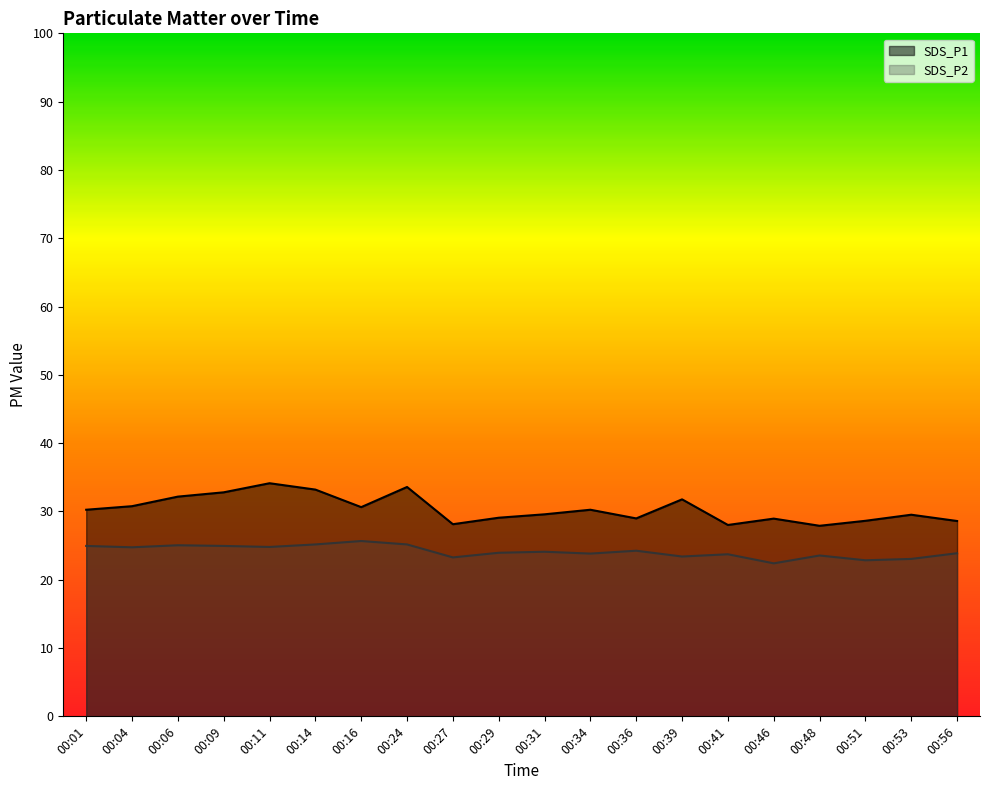

At how many categories does at least one series exceed 31?

6